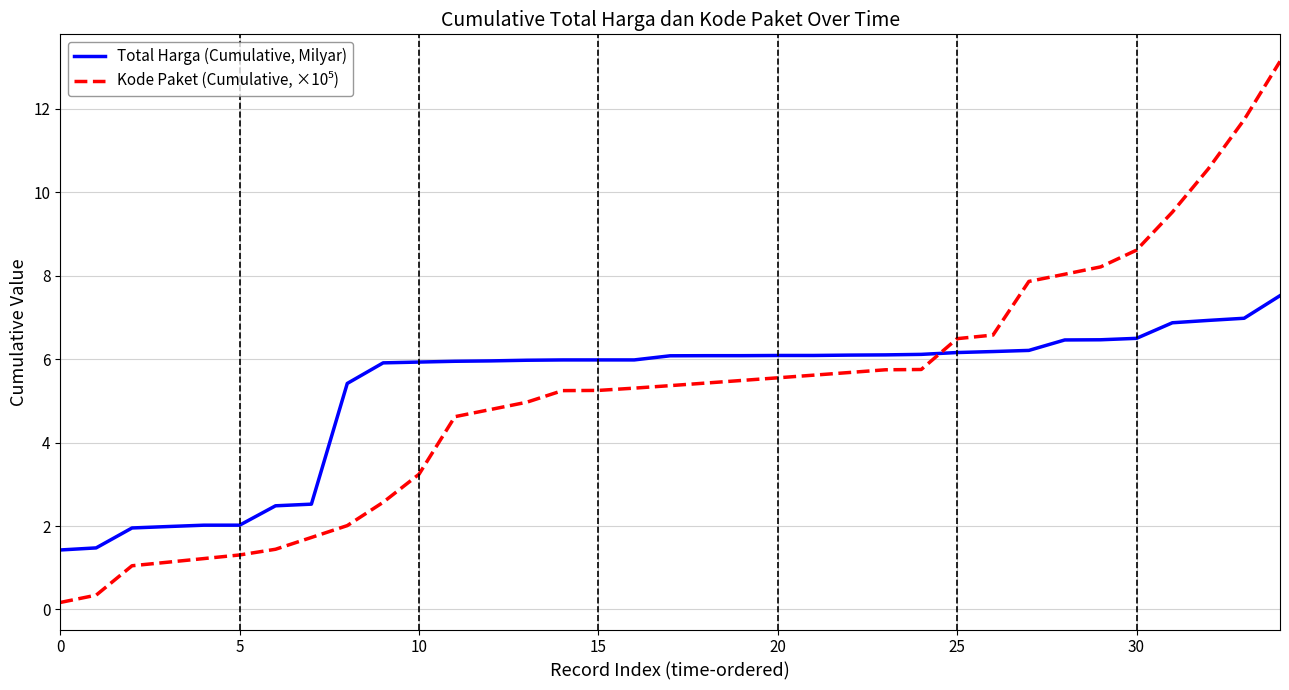

What is the maximum value shown in the chart?

13.1